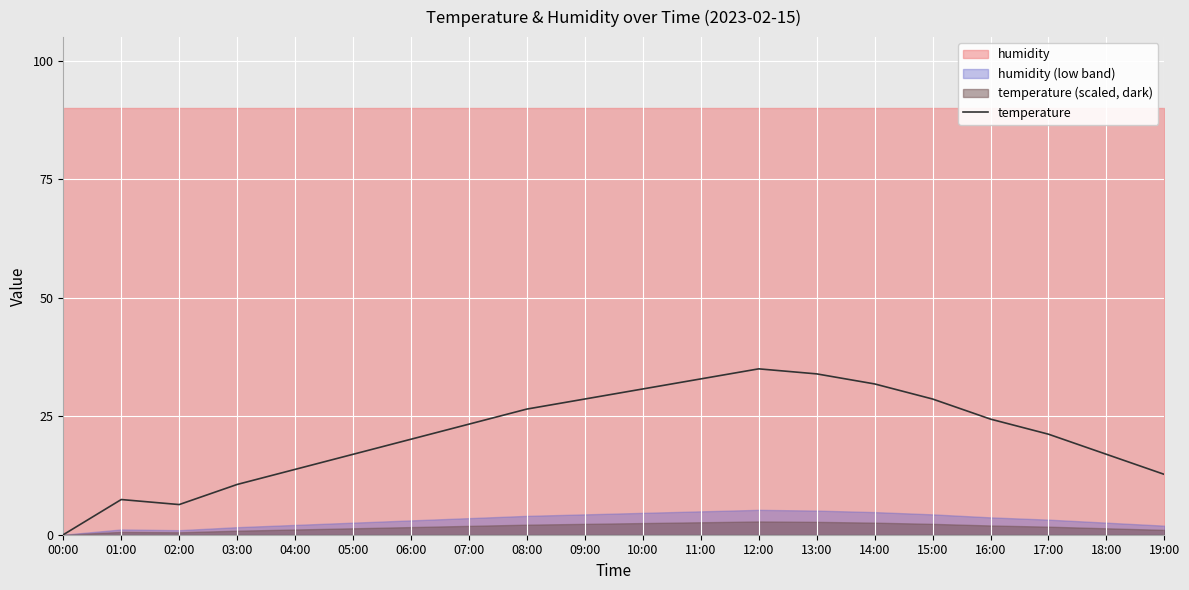

At which category does the chart reach its minimum across all series?

00:00